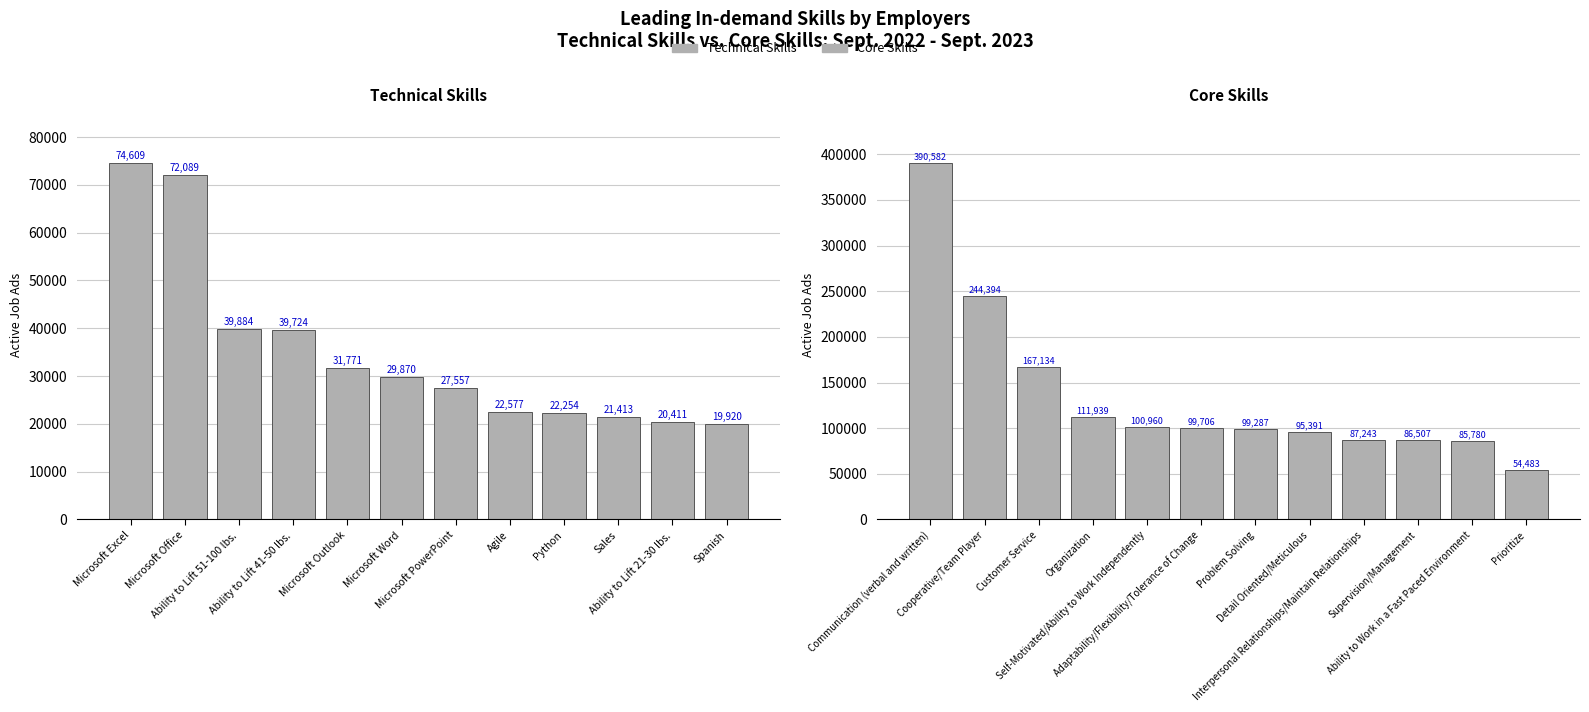

Reading left to right, list all the values displayed in this chart.

Technical Skills: 74609	72089	39884	39724	31771	29870	27557	22577	22254	21413	20411	19920
Core Skills: 390582	244394	167134	111939	100960	99706	99287	95391	87243	86507	85780	54483